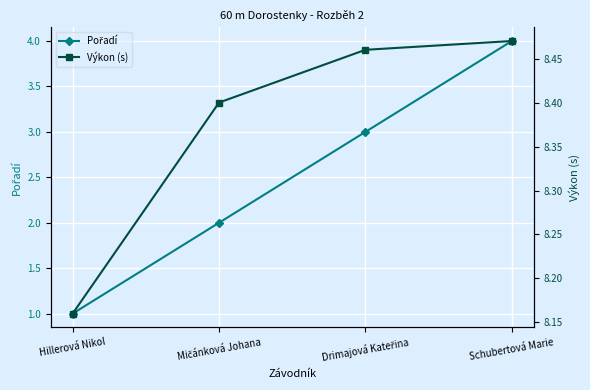

Is the value of Pořadí at Drimajová Kateřina greater than the value of Výkon (s) at Hillerová Nikol?

No